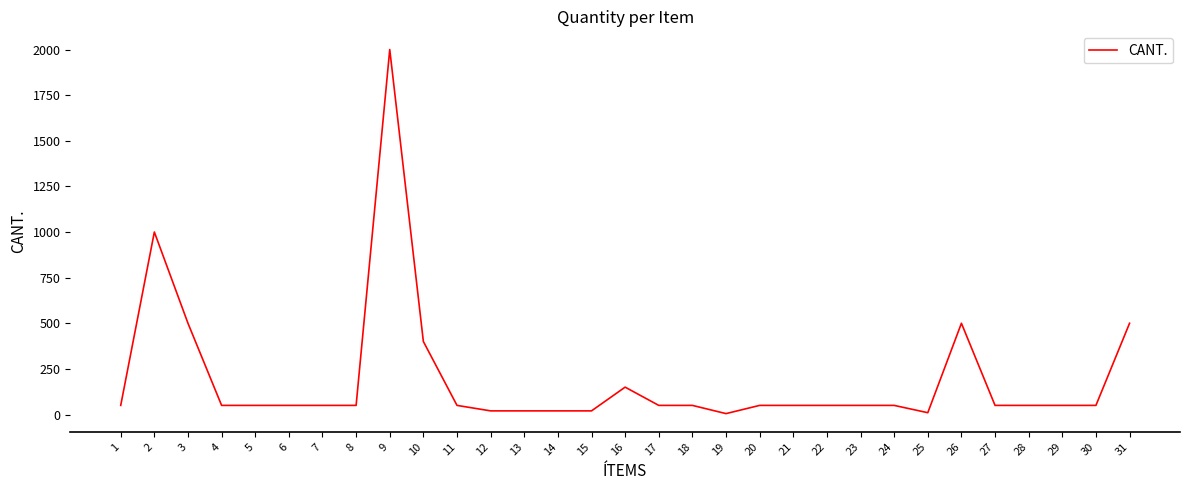

What is the maximum value shown in the chart?

2000